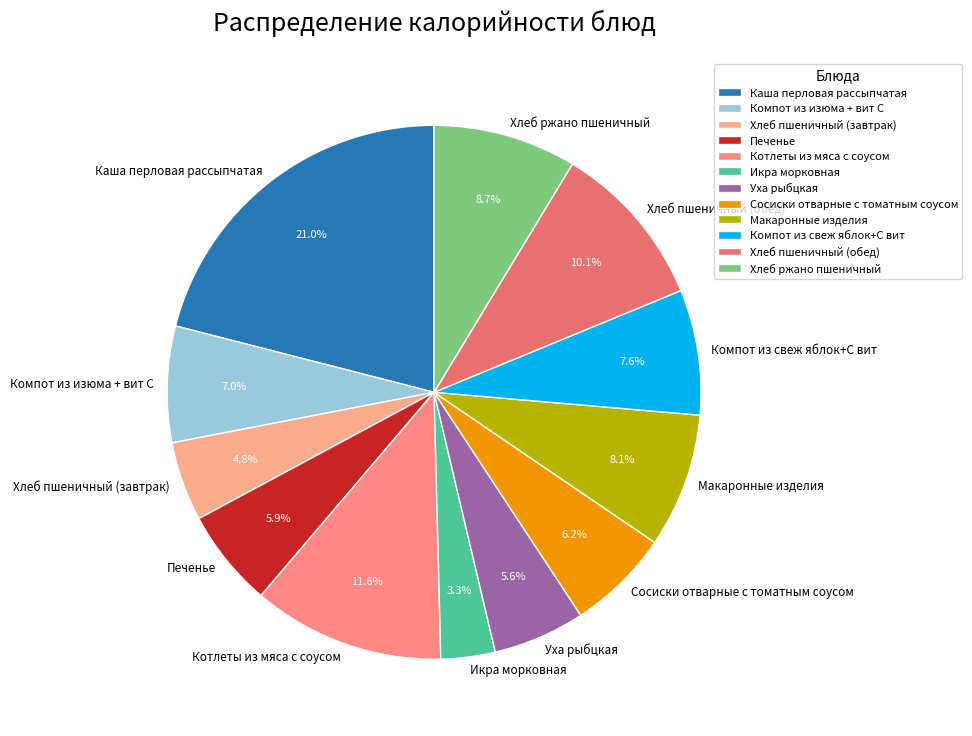

To the nearest percent, what is the difference between the Хлеб пшеничный (завтрак) and Компот из изюма + вит С slice percentages?

2%